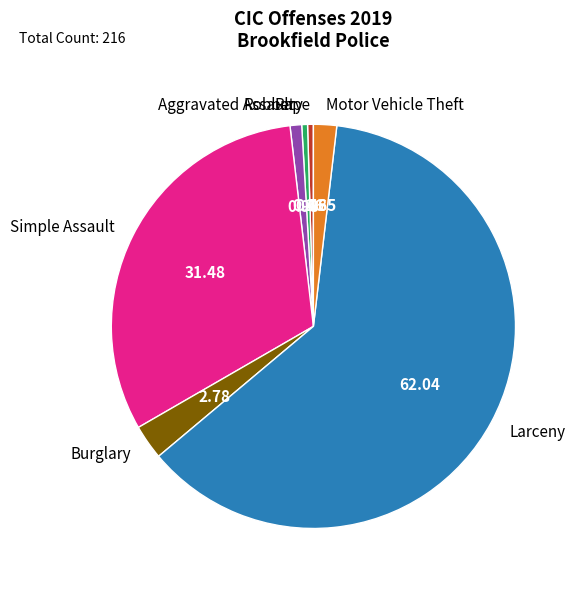

What is the ratio of the value at Robbery to the value at Aggravated Assault?

0.5